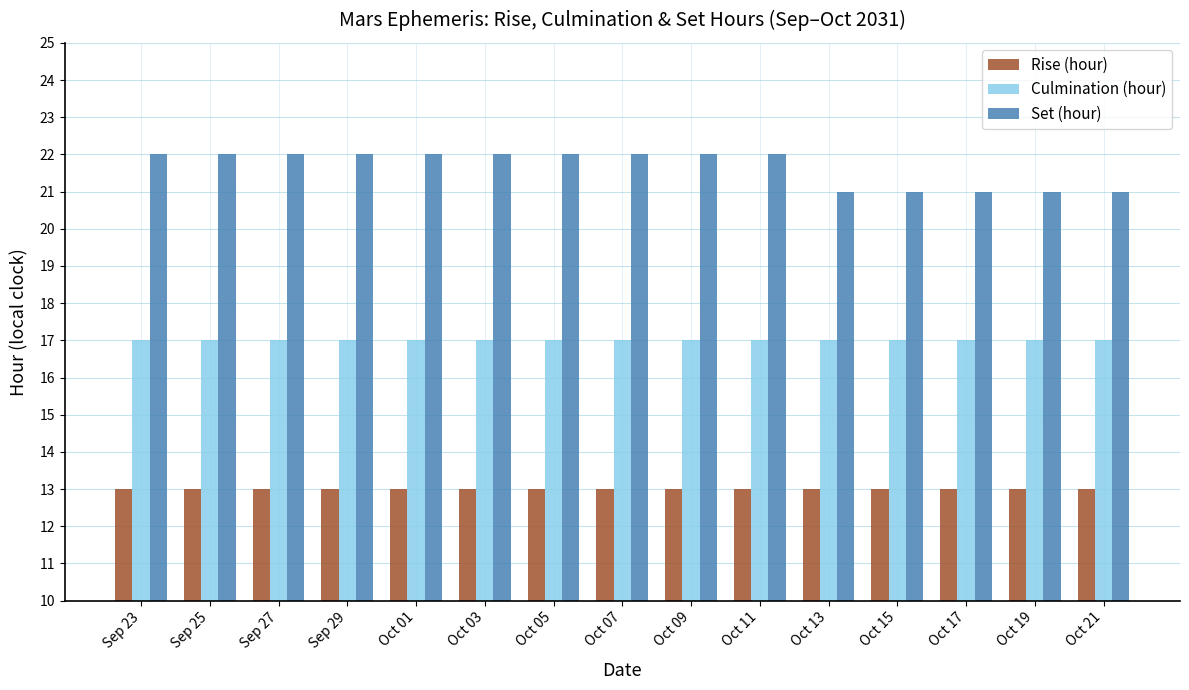

What is the maximum value for Rise (hour)?

13